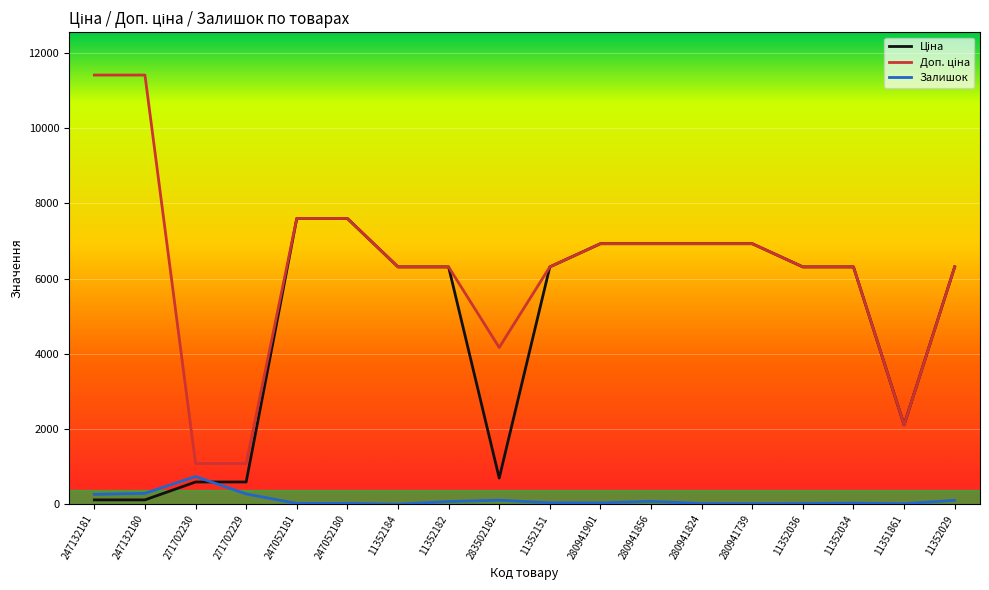

The Залишок series shows 735.0 at 271702230. True or false?

True